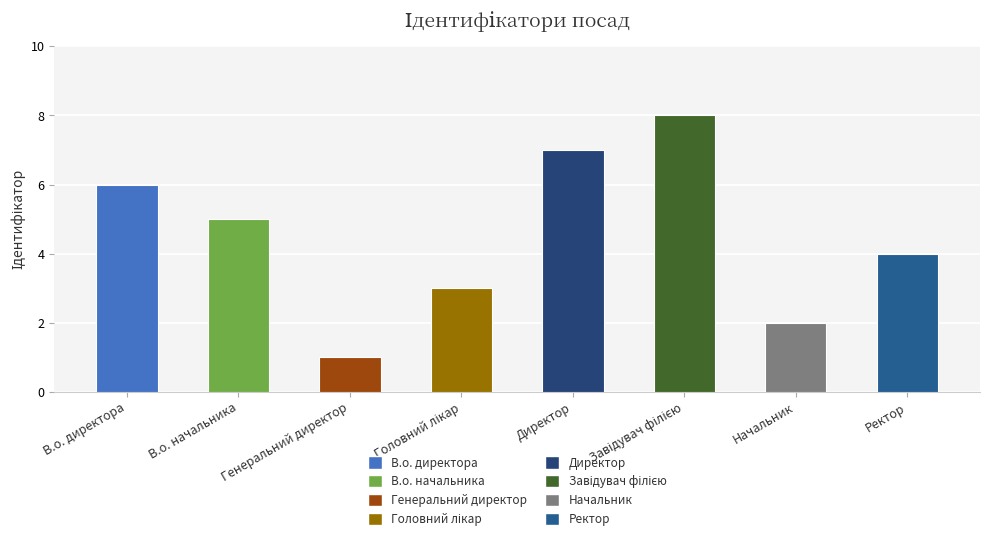

What is the greatest value displayed?

8